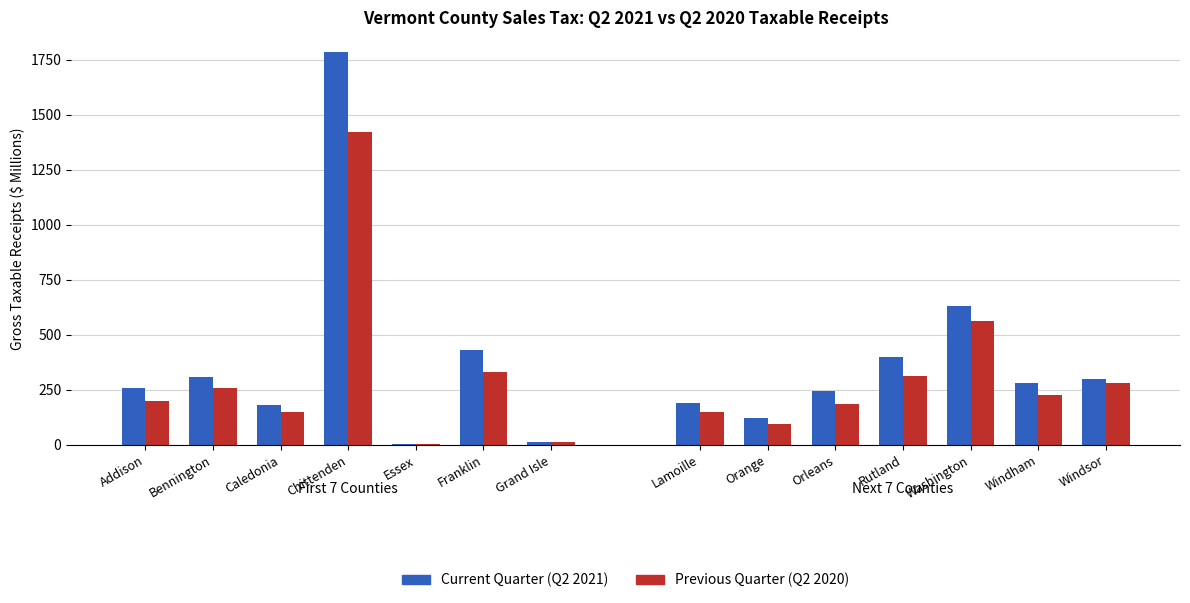

Is it true that Previous Quarter (Q2 2020) equals 256.5 at Bennington?

True